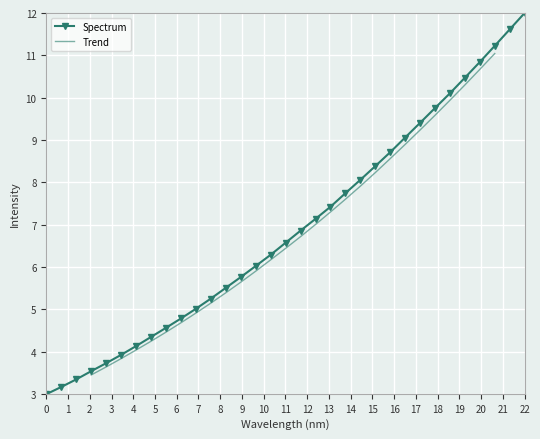

The value of Spectrum at 22 is 18.6. True or false?

False